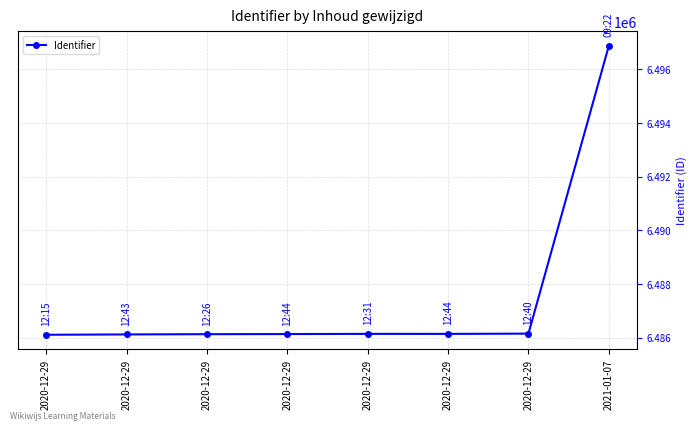

Does the chart have visible grid lines?

Yes